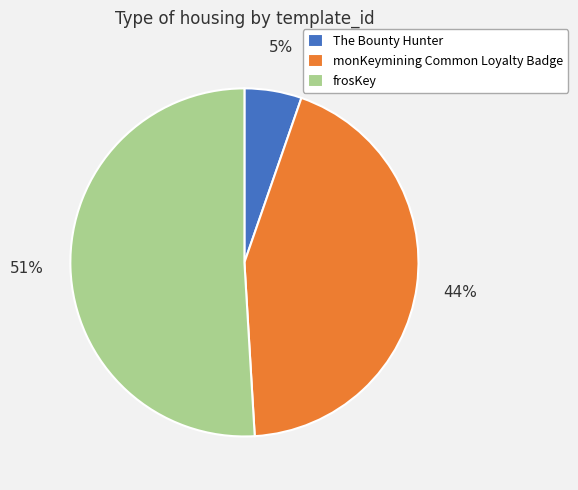

True or false: frosKey accounts for 45% of the total.

False